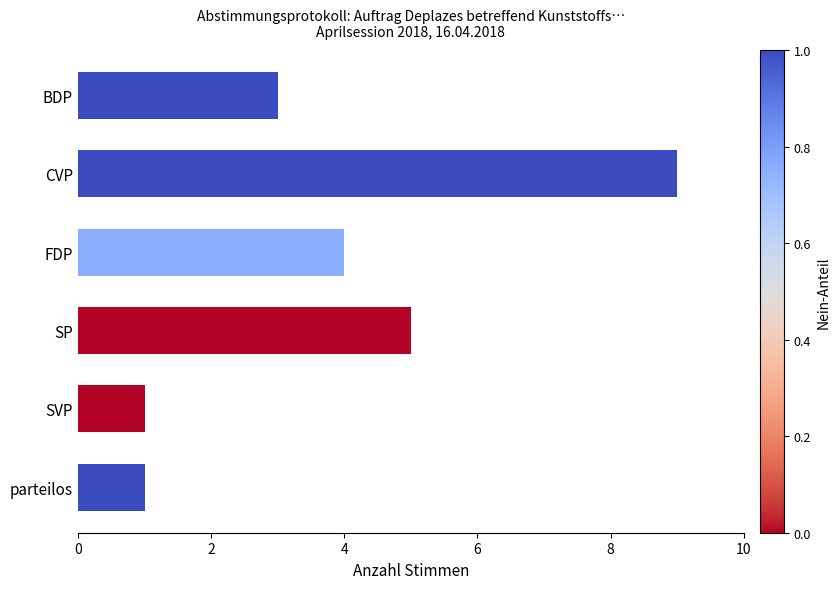

True or false: the data shows 5 at SP.

True